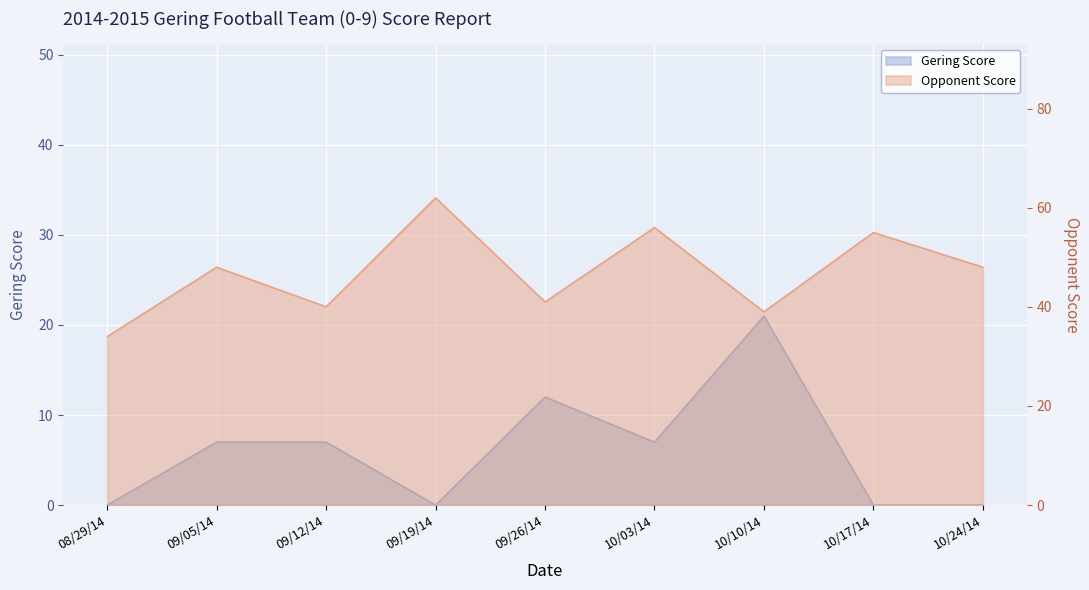

Rank the series by their average value, from highest to lowest.

Opponent Score, Gering Score